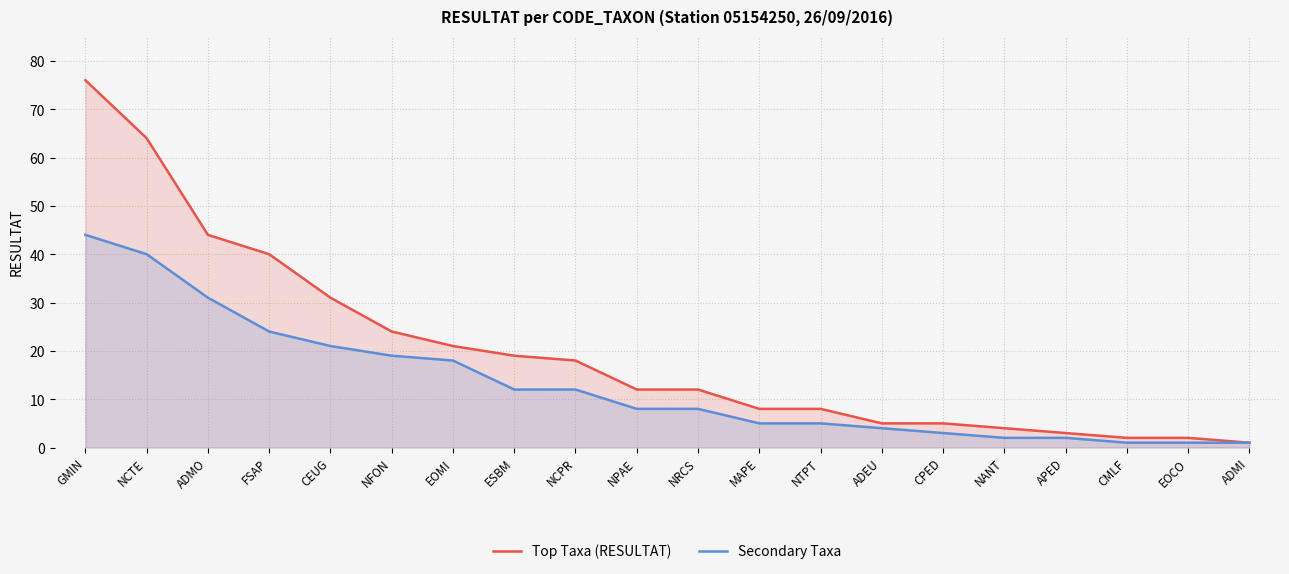

What is the difference between the highest and lowest values at ADMO?

13